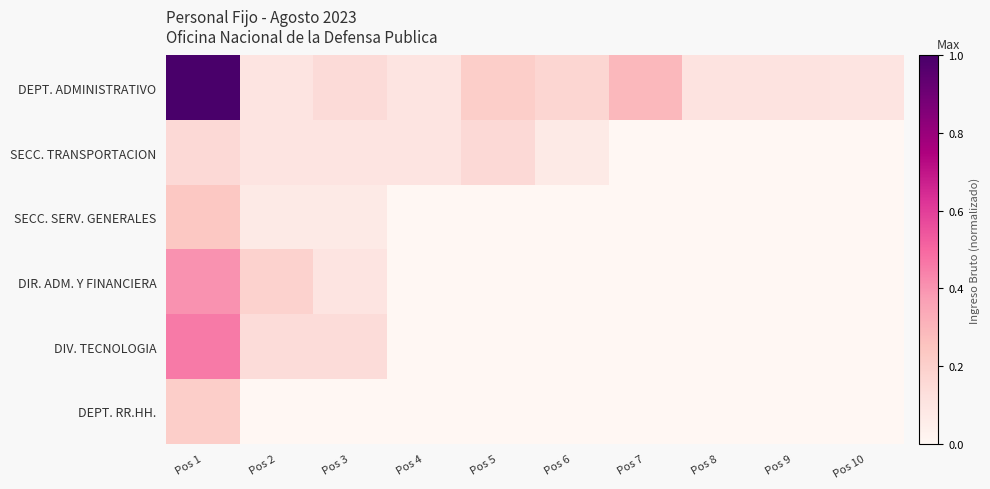

Reading left to right, list all the values displayed in this chart.

DEPT. ADMINISTRATIVO: Pos 1=1.0	Pos 2=0.1	Pos 3=0.1	Pos 4=0.1	Pos 5=0.2	Pos 6=0.2	Pos 7=0.3	Pos 8=0.1	Pos 9=0.1	Pos 10=0.1
SECC. TRANSPORTACION: Pos 1=0.2	Pos 2=0.1	Pos 3=0.1	Pos 4=0.1	Pos 5=0.2	Pos 6=0.1	Pos 7=0.0	Pos 8=0.0	Pos 9=0.0	Pos 10=0.0
SECC. SERV. GENERALES: Pos 1=0.2	Pos 2=0.1	Pos 3=0.1	Pos 4=0.0	Pos 5=0.0	Pos 6=0.0	Pos 7=0.0	Pos 8=0.0	Pos 9=0.0	Pos 10=0.0
DIR. ADM. Y FINANCIERA: Pos 1=0.4	Pos 2=0.2	Pos 3=0.1	Pos 4=0.0	Pos 5=0.0	Pos 6=0.0	Pos 7=0.0	Pos 8=0.0	Pos 9=0.0	Pos 10=0.0
DIV. TECNOLOGIA: Pos 1=0.5	Pos 2=0.1	Pos 3=0.1	Pos 4=0.0	Pos 5=0.0	Pos 6=0.0	Pos 7=0.0	Pos 8=0.0	Pos 9=0.0	Pos 10=0.0
DEPT. RR.HH.: Pos 1=0.2	Pos 2=0.0	Pos 3=0.0	Pos 4=0.0	Pos 5=0.0	Pos 6=0.0	Pos 7=0.0	Pos 8=0.0	Pos 9=0.0	Pos 10=0.0